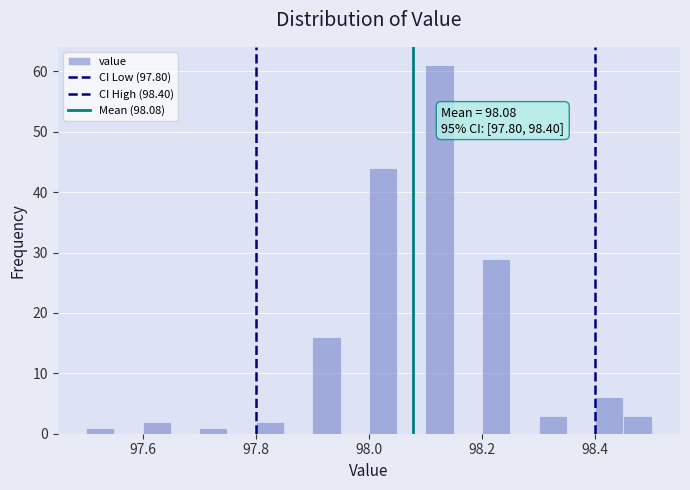

Read against the x-axis, roughly where is the centre of the tallest bar?

98.12